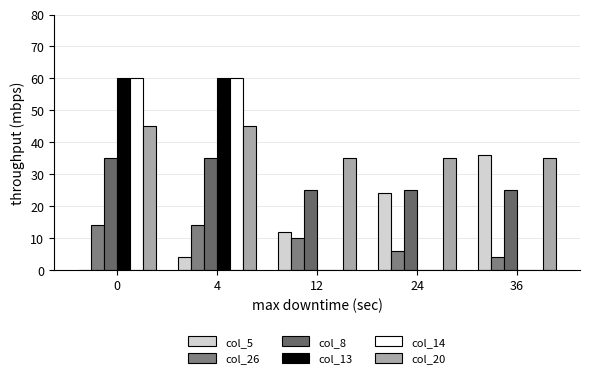

Rank the series at 24 from highest to lowest value.

col_20, col_8, col_5, col_26, col_13, col_14